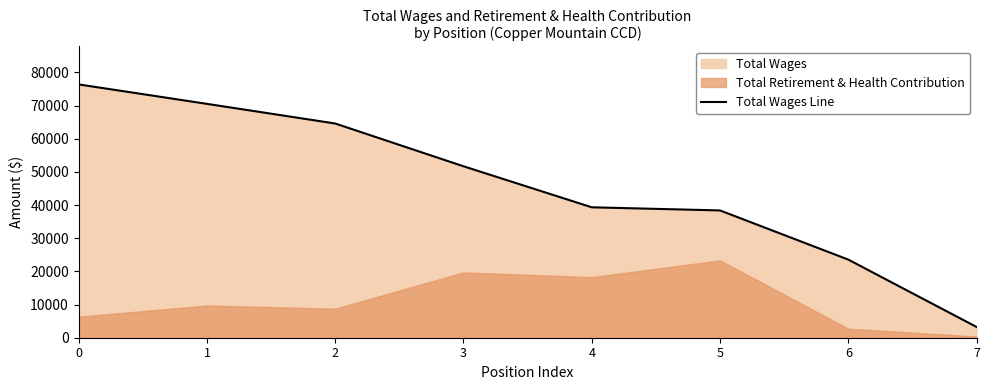

What is the change in value from 0 to 7?

-73148